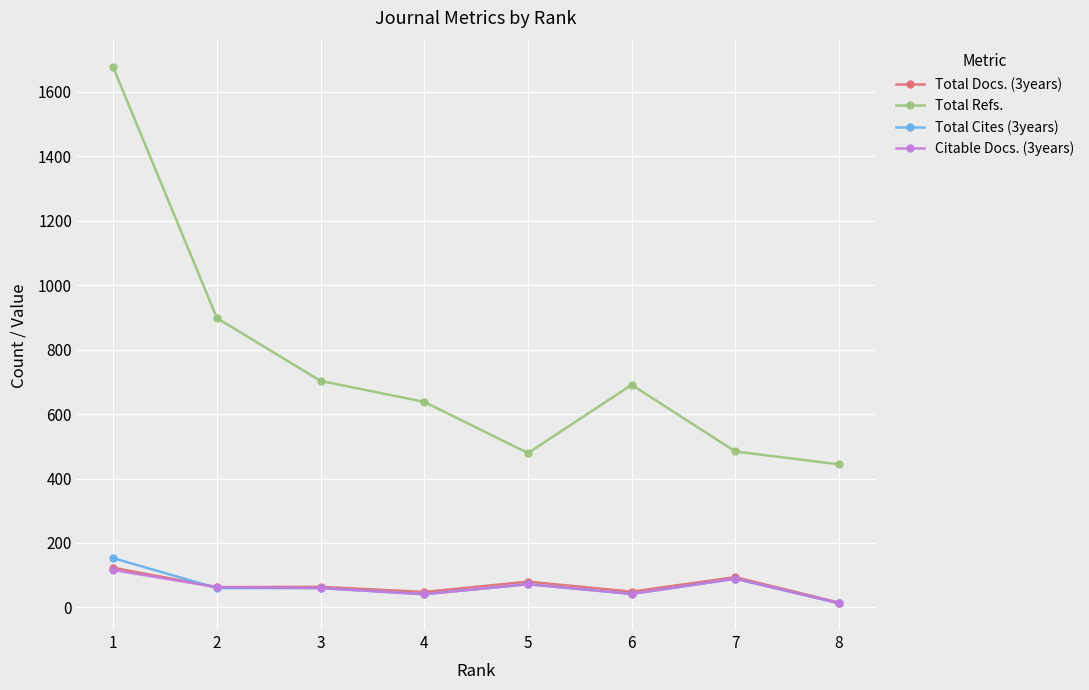

The Total Refs. series shows 444 at 8. True or false?

True